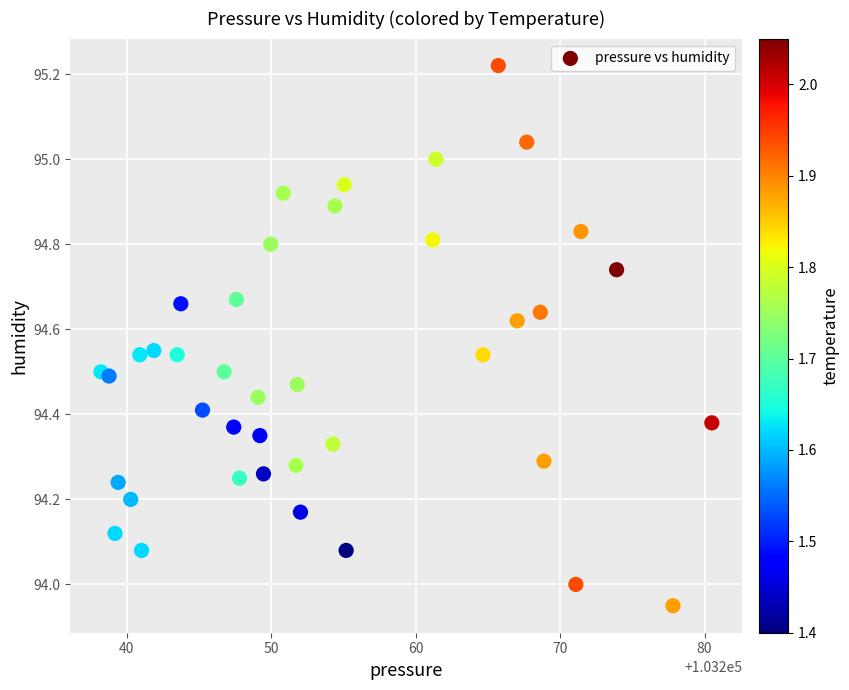

What is the range of Y values (max minus min)?

1.3